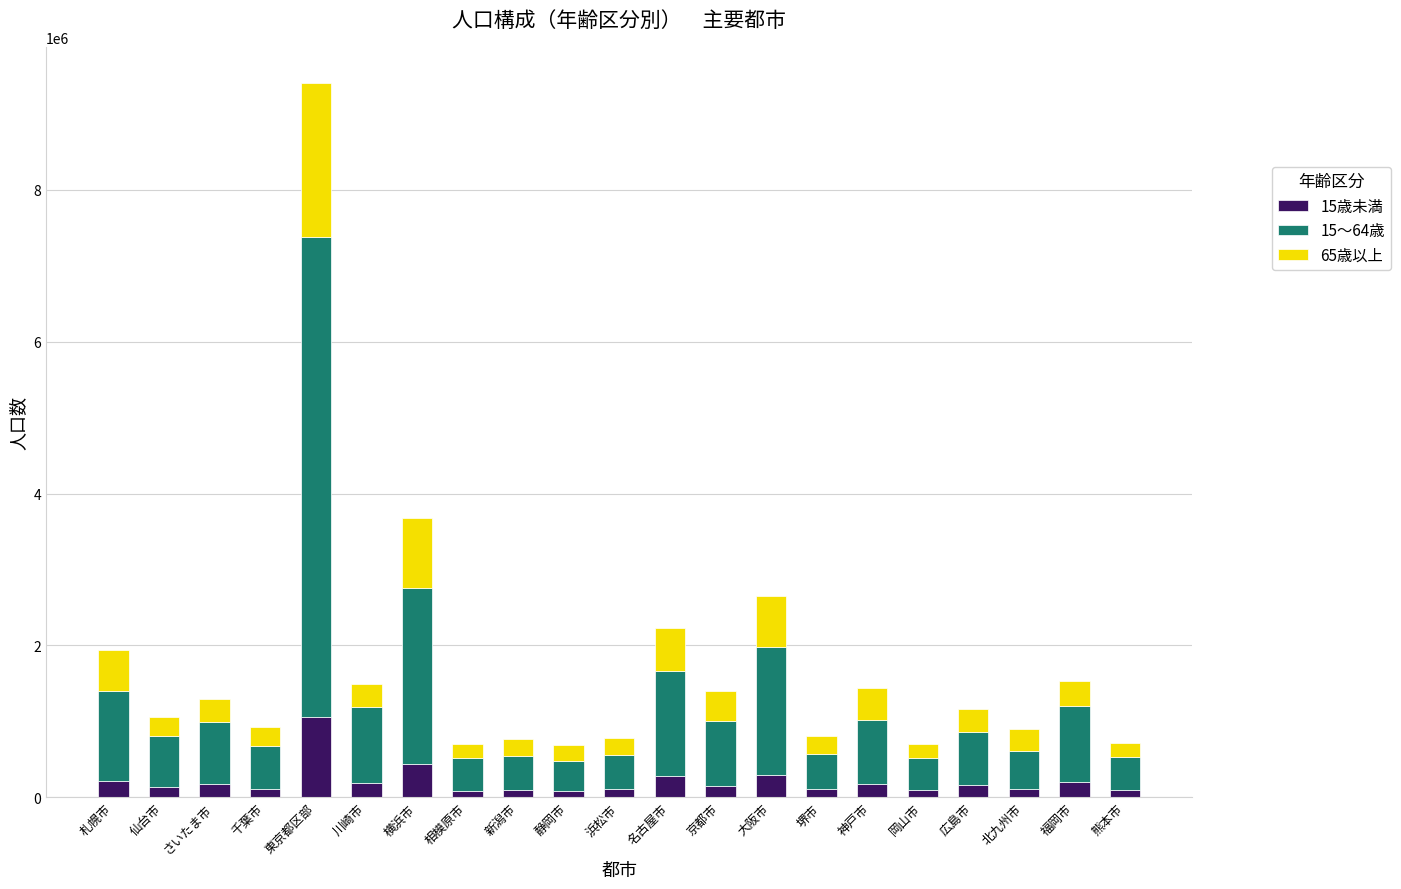

True or false: 15歳未満 has a value of 92756 at 岡山市.

True